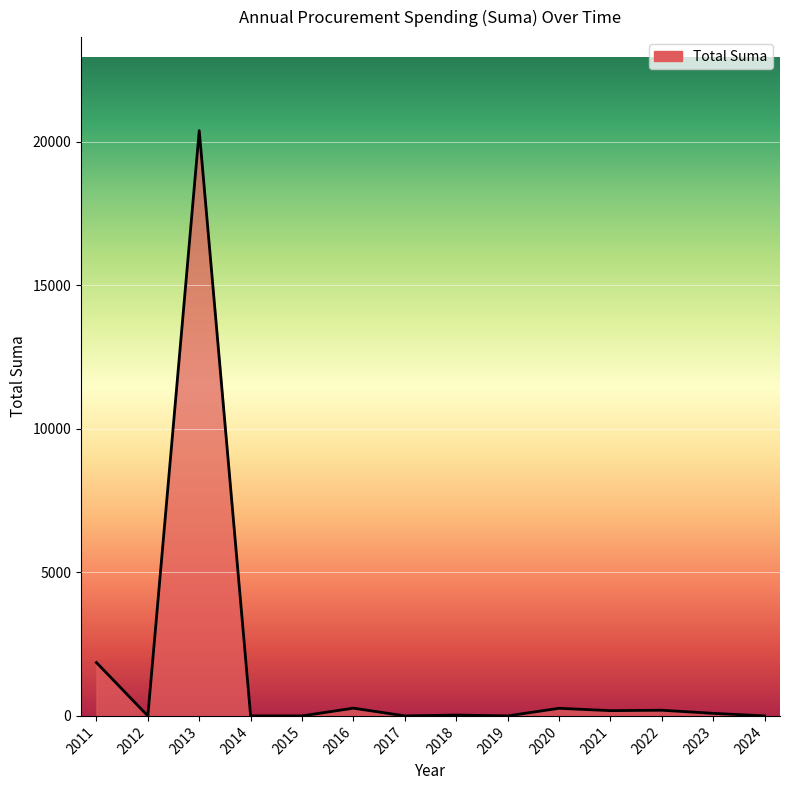

Where is the data nearest to the value 10192?

2011